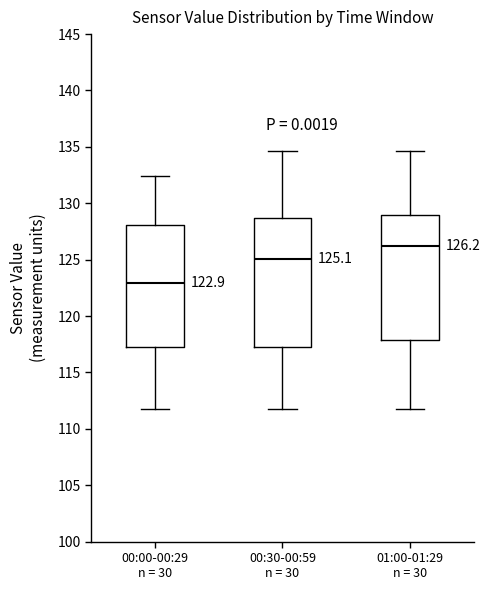

Which box has the lowest median line?

00:00-00:29 n = 30